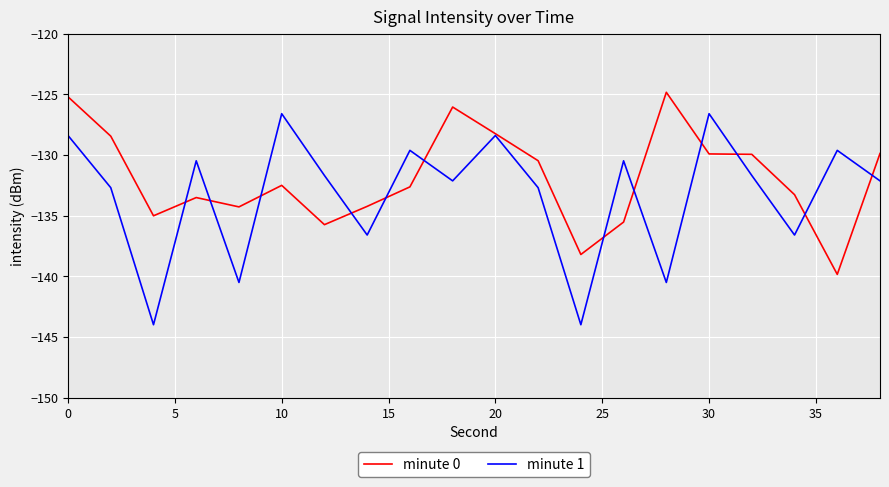

Which series has the largest total across all categories?

minute 0